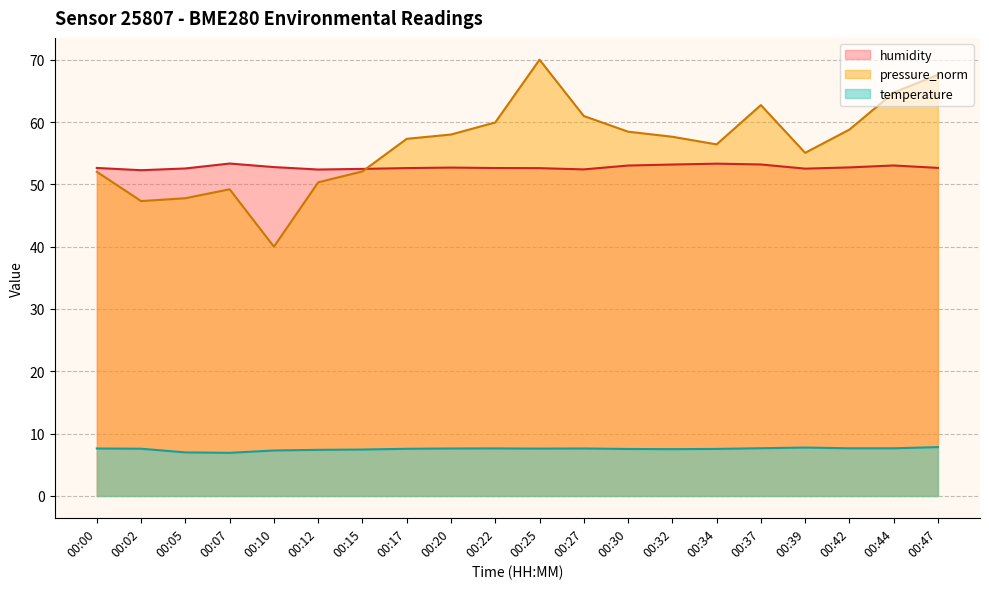

The value of pressure_norm at 00:25 is 70.0. True or false?

True